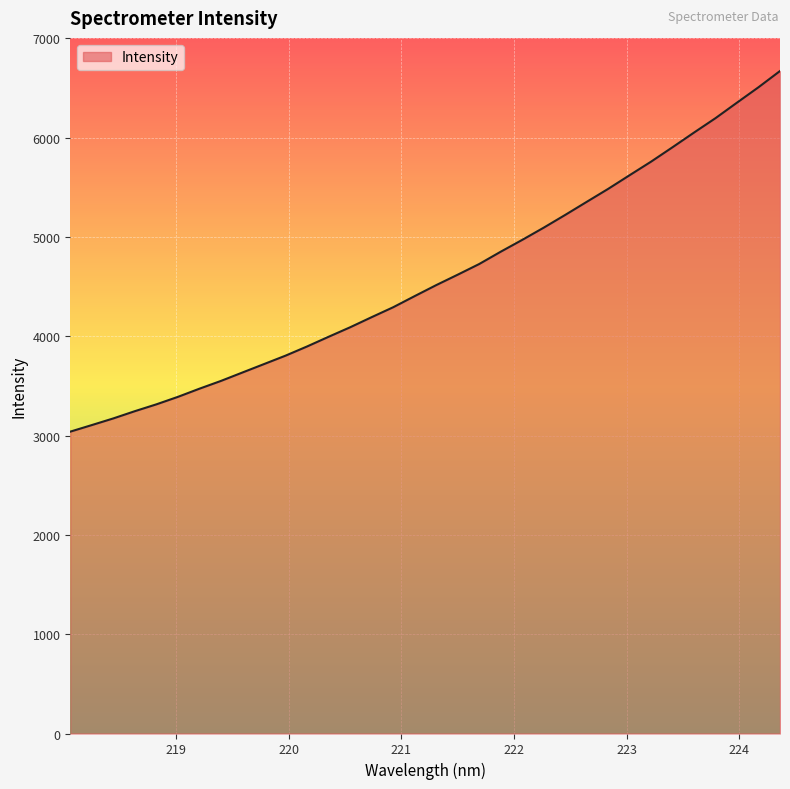

True or false: the data has more than 2 interior local peaks.

False